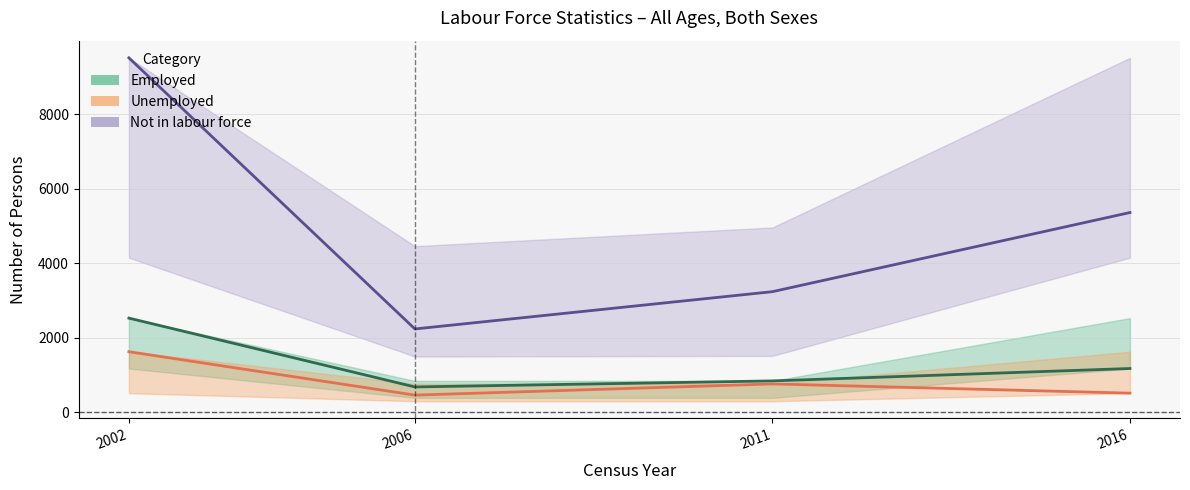

Which series has the widest spread of values?

Not in labour force